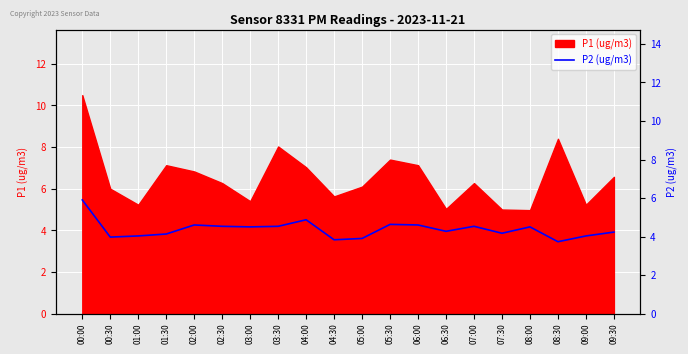

The value at 04:30 is 3.8. True or false?

True